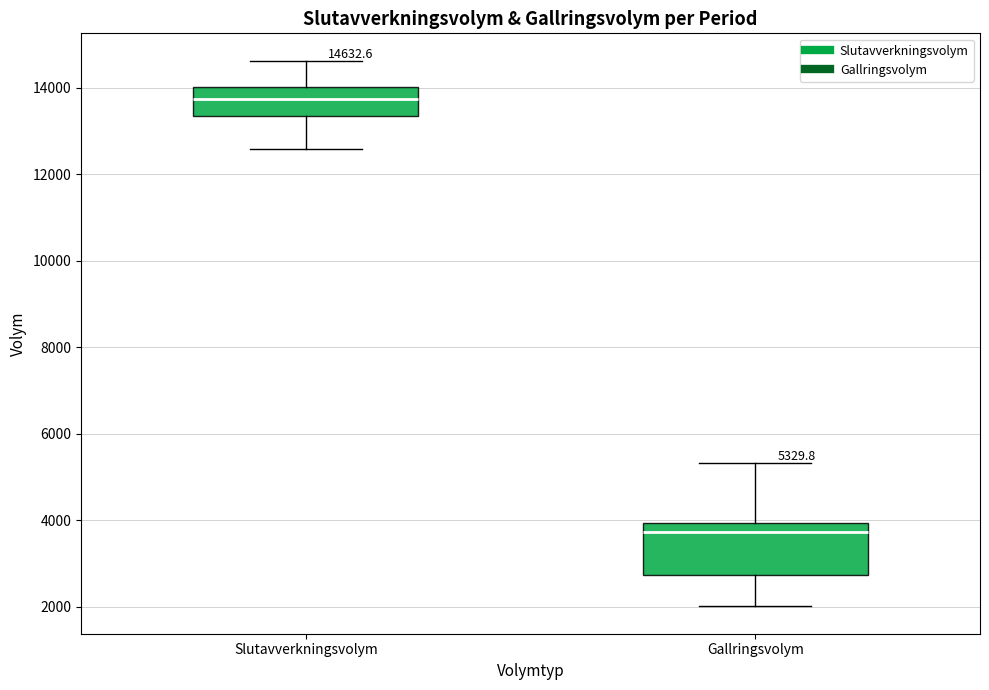

Which box's median line is the highest?

Slutavverkningsvolym